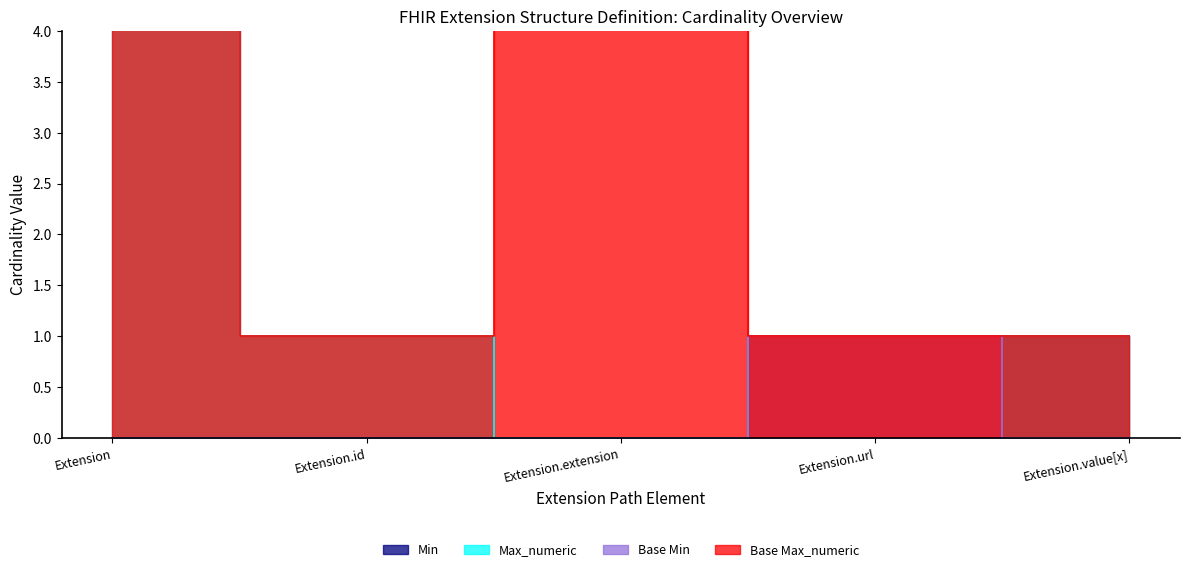

Which label corresponds to the largest value in the chart?

Extension